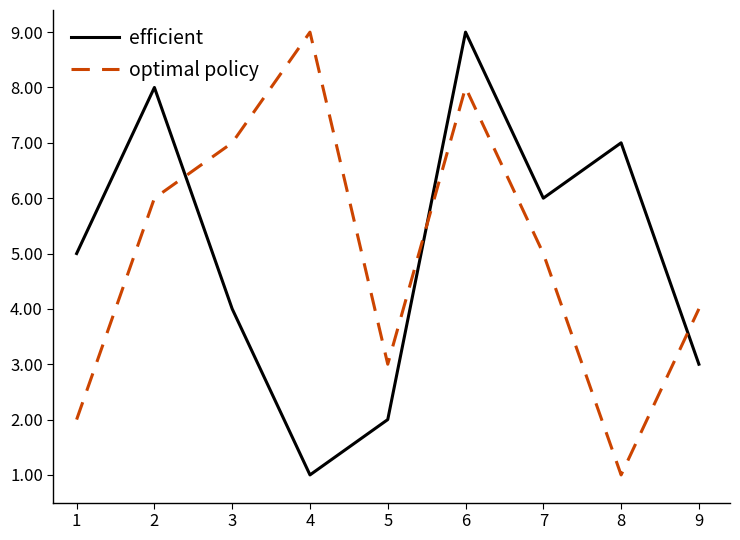

The value of optimal policy at 5 is 2. True or false?

False